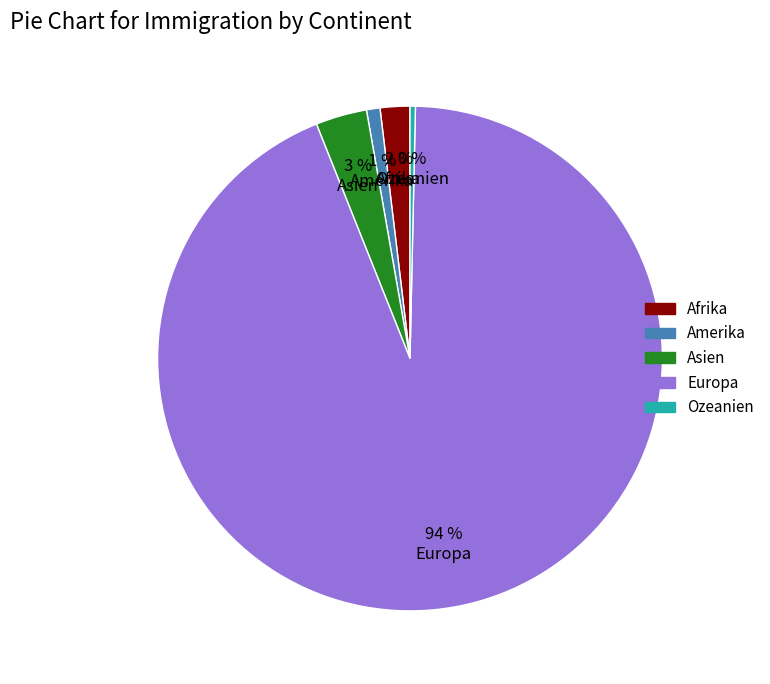

Rank the categories by value from highest to lowest.

Europa, Asien, Afrika, Amerika, Ozeanien